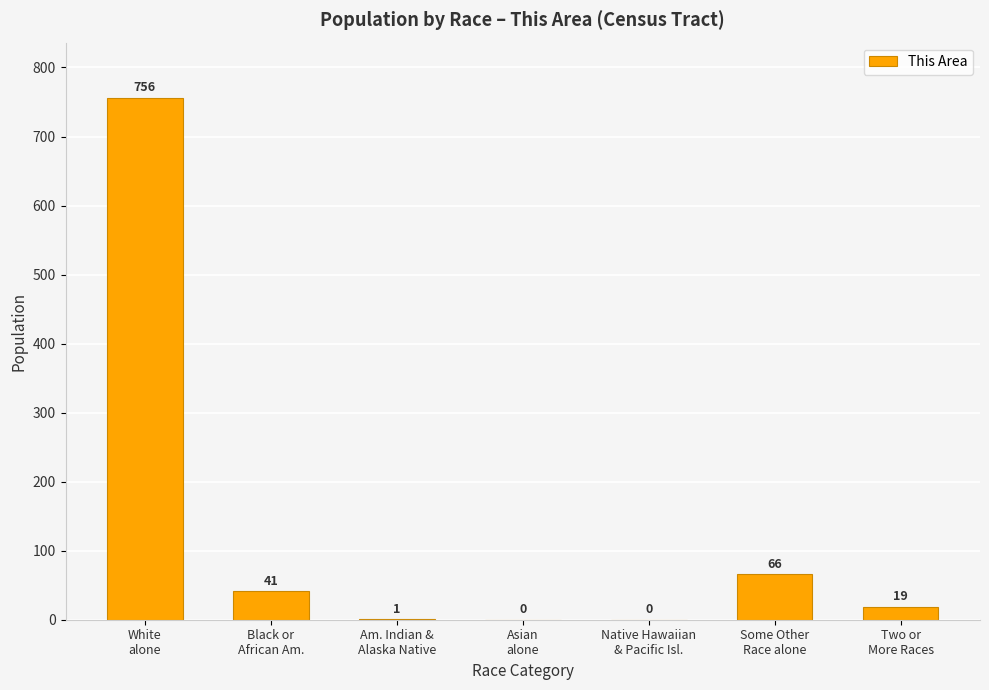

What is the difference between the values at Native Hawaiian
& Pacific Isl. and Black or
African Am.?

41